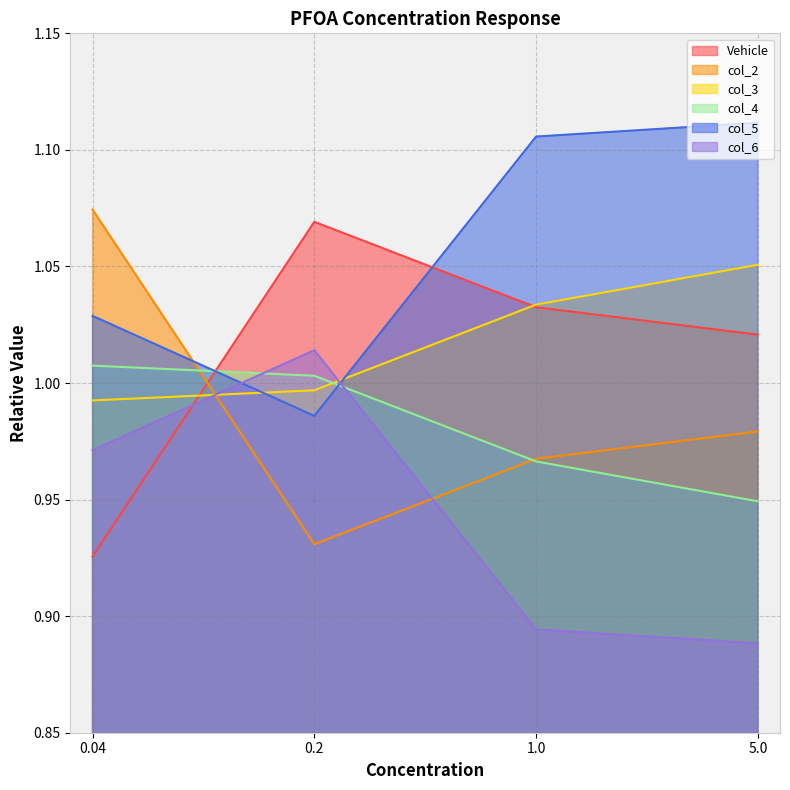

Which series has the largest total across all categories?

col_5